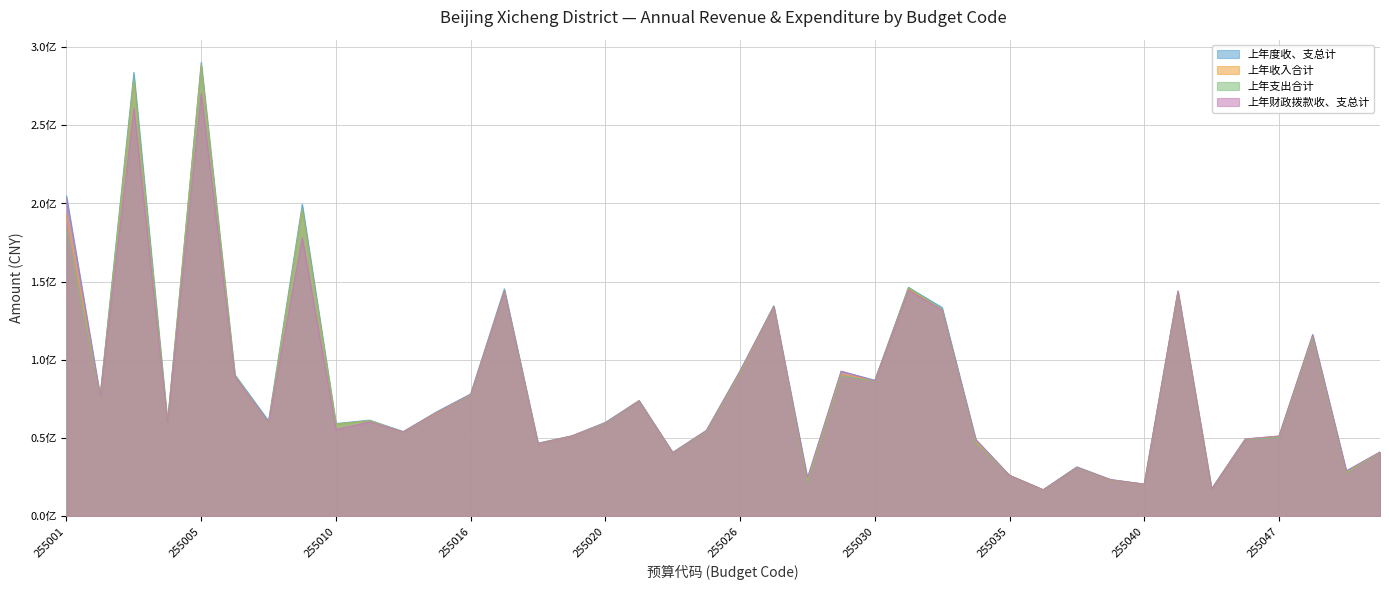

Reading left to right, what are all the values shown in this chart?

上年度收、支总计: 255001=204815739.2	255002=77073647.3	255003=283764654.6	255004=60141801.5	255005=290214790.7	255006=90558479.9	255007=61029504.2	255009=199601268.1	255010=59363865.2	255012=61557524.6	255013=54242718.0	255015=66964861.9	255016=78267034.7	255017=145498946.9	255018=46846969.6	255019=51428352.8	255020=60091869.6	255021=74098399.7	255022=40910879.5	255025=54997219.3	255026=93097841.8	255027=134597530.4	255028=24526482.2	255029=92803696.9	255030=87080901.7	255031=146379127.6	255033=133502048.2	255034=49082773.7	255035=26234893.1	255036=17050265.4	255038=31667538.7	255039=23541888.8	255040=20626209.9	255042=144050390.1	255043=17585376.2	255044=49476188.1	255047=51369710.6	255048=116164444.6	255049=29078572.6	255050=41139422.7
上年收入合计: 255001=193117149.2	255002=76818874.1	255003=278344978.0	255004=59700435.8	255005=288463120.3	255006=90014906.0	255007=59785760.7	255009=196390061.9	255010=59016079.7	255012=61104391.2	255013=54014280.2	255015=66281214.7	255016=77682139.7	255017=144166212.0	255018=46598684.6	255019=51306052.8	255020=59662475.5	255021=73936257.6	255022=40702768.3	255025=54628763.8	255026=91645383.6	255027=134113876.5	255028=22651444.8	255029=91064660.8	255030=86670944.3	255031=145679602.6	255033=132219013.5	255034=47950635.5	255035=26234865.9	255036=16856253.3	255038=31331384.9	255039=23354670.3	255040=20456148.1	255042=143344006.5	255043=17443067.9	255044=49361896.0	255047=51117256.9	255048=115141194.7	255049=28058422.4	255050=41139422.7
上年支出合计: 255001=183925313.9	255002=76680481.8	255003=280967247.5	255004=59605702.0	255005=287299250.9	255006=90105988.0	255007=59807073.5	255009=196468056.7	255010=59030210.1	255012=60984539.9	255013=53943851.3	255015=66716339.0	255016=77312690.6	255017=144182377.0	255018=46529540.0	255019=51397365.3	255020=59384709.5	255021=73593510.3	255022=40587317.5	255025=54219300.3	255026=92000674.6	255027=134316087.0	255028=21792152.2	255029=89894331.8	255030=86339583.9	255031=146379127.6	255033=132368103.1	255034=46999479.7	255035=26234893.1	255036=16882066.5	255038=31136205.2	255039=23299896.9	255040=20602714.1	255042=143498204.6	255043=17585376.2	255044=49168996.5	255047=50523843.7	255048=114247611.3	255049=27943172.8	255050=40656540.1
上年财政拨款收、支总计: 255001=203068589.2	255002=76829347.3	255003=260923178.6	255004=59936701.5	255005=270463479.1	255006=89382479.9	255007=60247324.2	255009=178141868.1	255010=55606151.1	255012=60374206.9	255013=54081718.0	255015=66622211.9	255016=78022034.7	255017=144159788.4	255018=46663379.7	255019=51407352.8	255020=59859119.6	255021=73777999.6	255022=40772294.5	255025=54902019.3	255026=93019238.8	255027=134221339.2	255028=24526482.2	255029=92803696.9	255030=86670944.3	255031=144631462.6	255033=131813447.4	255034=49082773.7	255035=26234893.1	255036=17025705.0	255038=31459030.9	255039=23541888.8	255040=20626209.9	255042=144050390.1	255043=17471415.2	255044=49470188.1	255047=51369710.6	255048=116164444.6	255049=29051948.6	255050=41139422.7